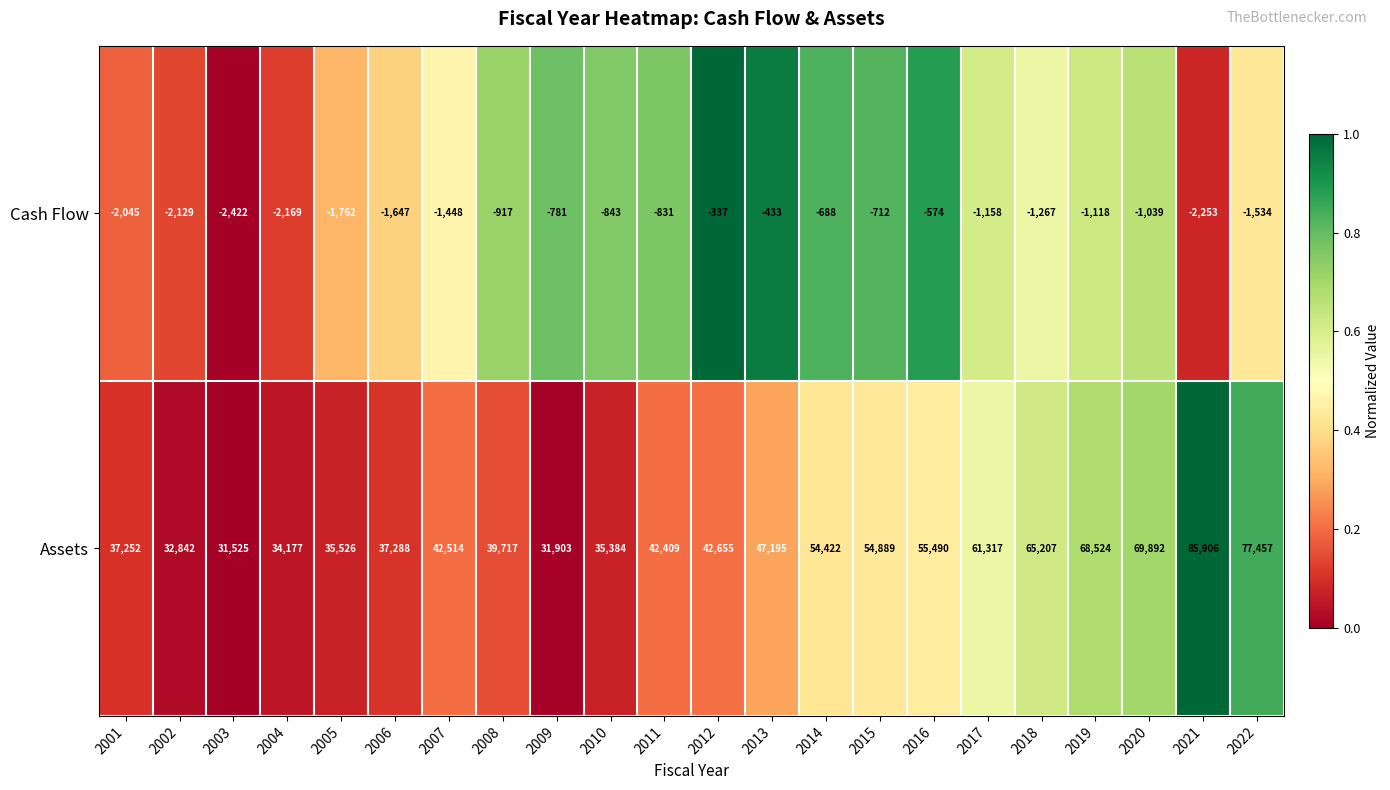

At how many categories does at least one series exceed 63798?

5